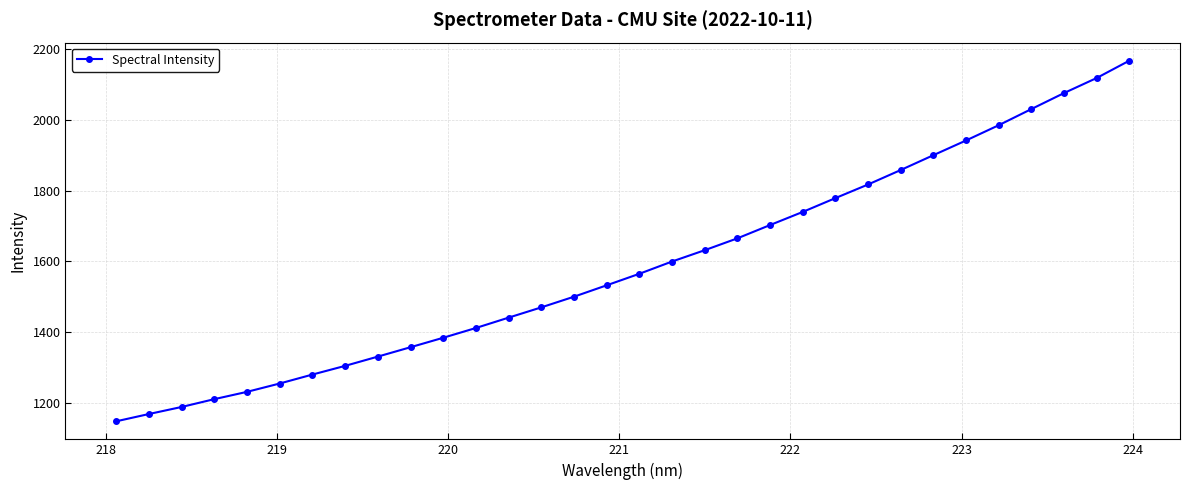

What is the value of the 31st point from the left?

2117.6